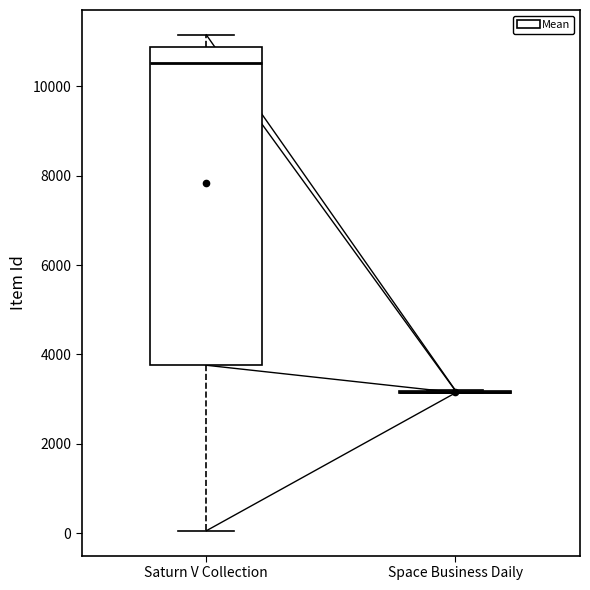

Comparing the boxes themselves (not the whiskers), which one is the tallest?

Saturn V Collection